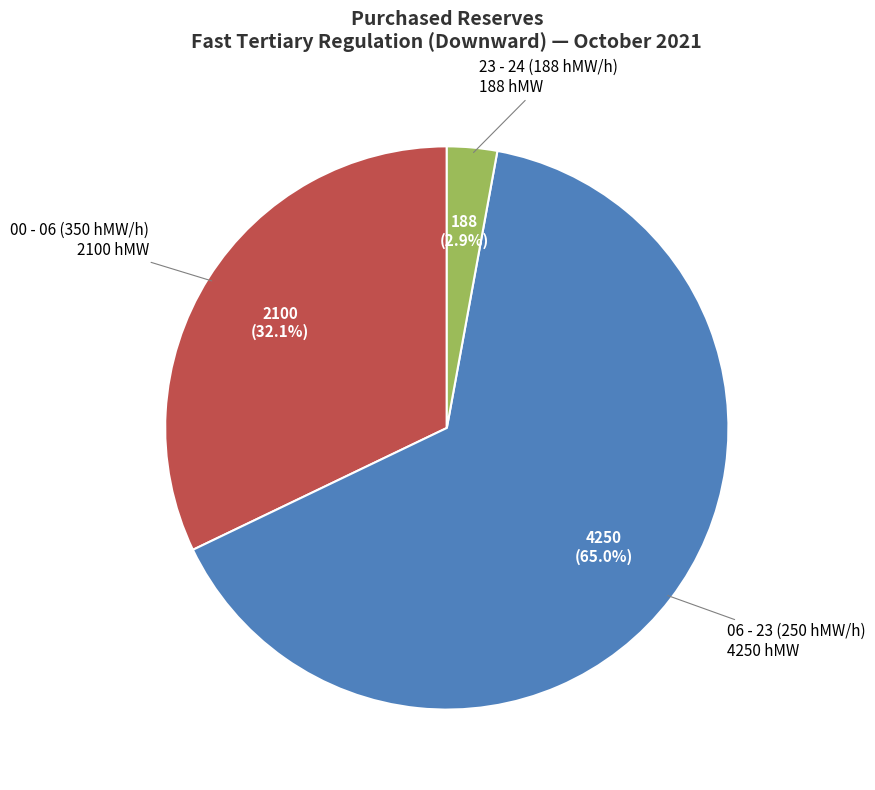

How many slices are in this pie chart?

3